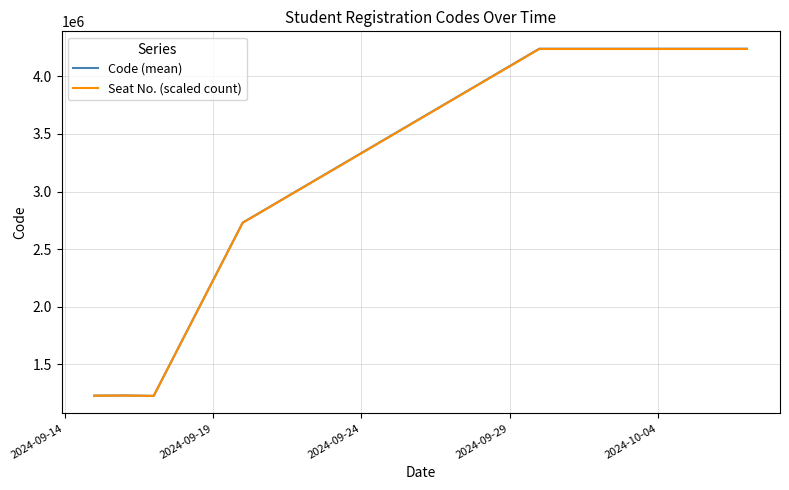

Which series has the widest spread of values?

Code (mean)